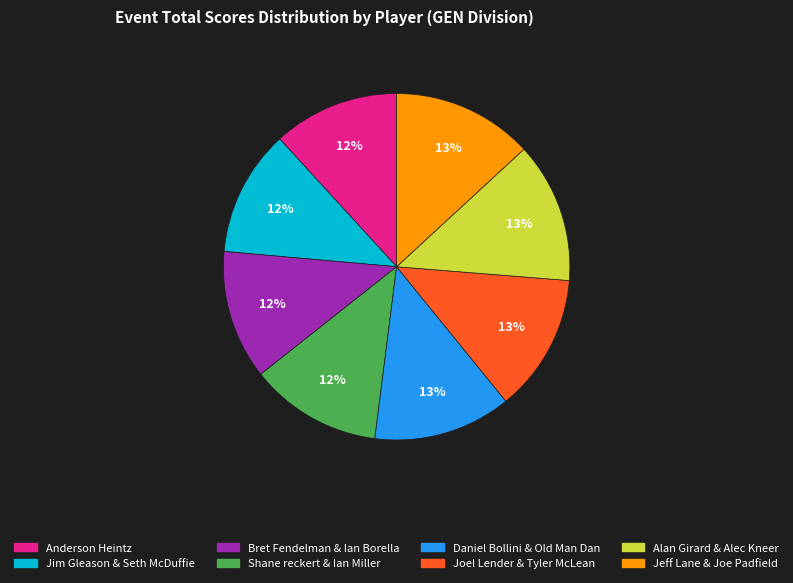

To the nearest percent, what is the average slice percentage?

12%